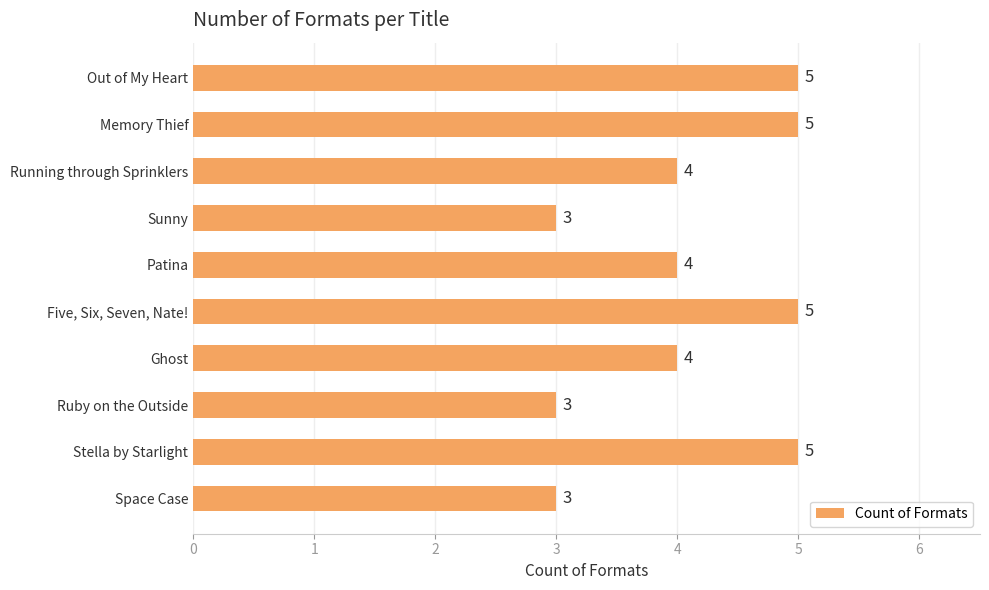

What is the label of the 3rd bar from the bottom?

Ruby on the Outside